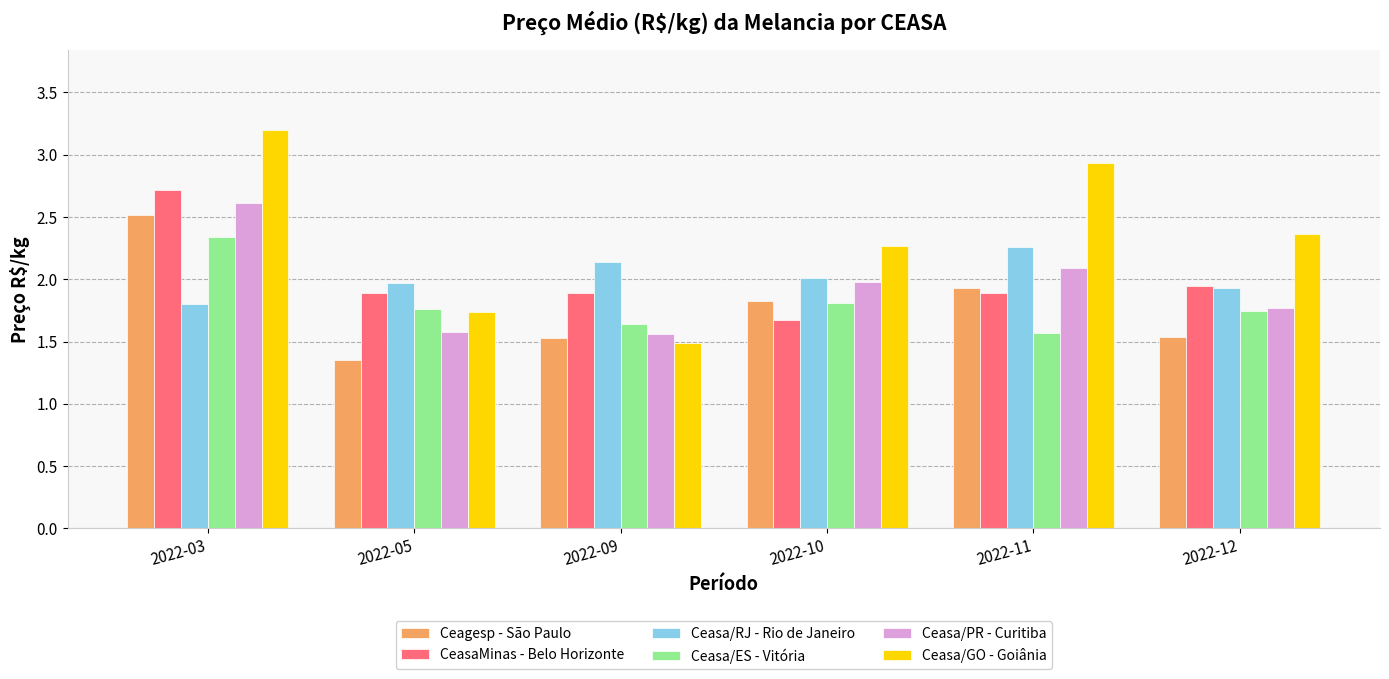

Are the bars grouped side by side (vs. stacked)?

Yes